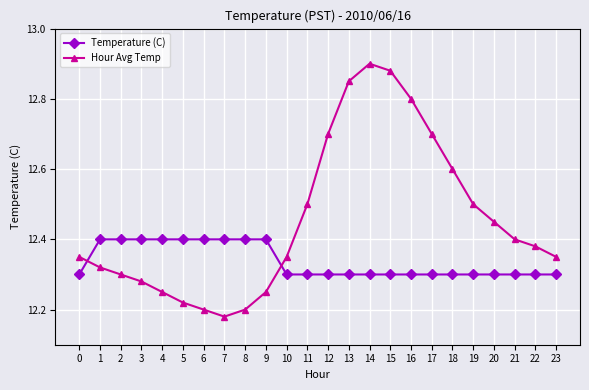

How many lines are shown in the chart?

2